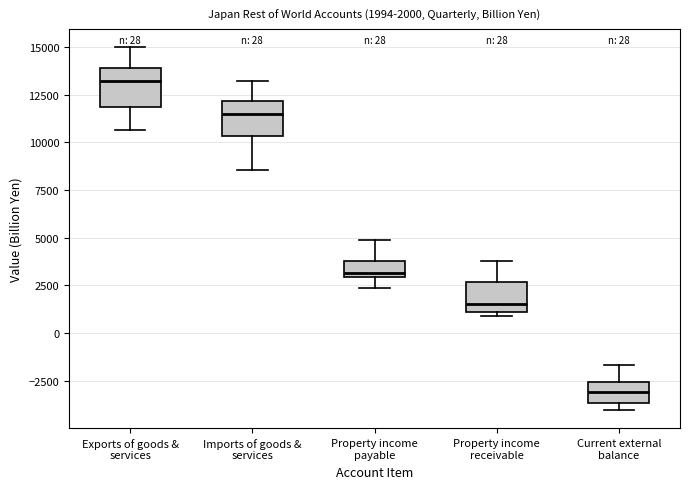

Which box has the lowest median line?

Current external balance